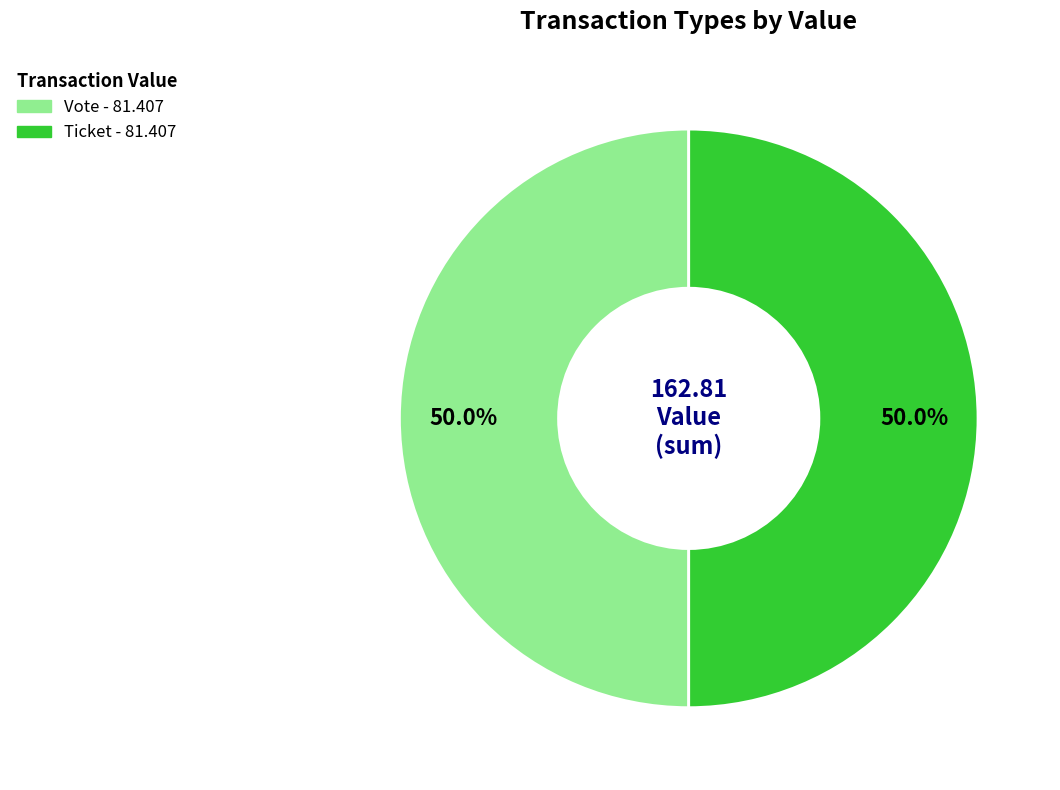

How many slices are in this pie chart?

2